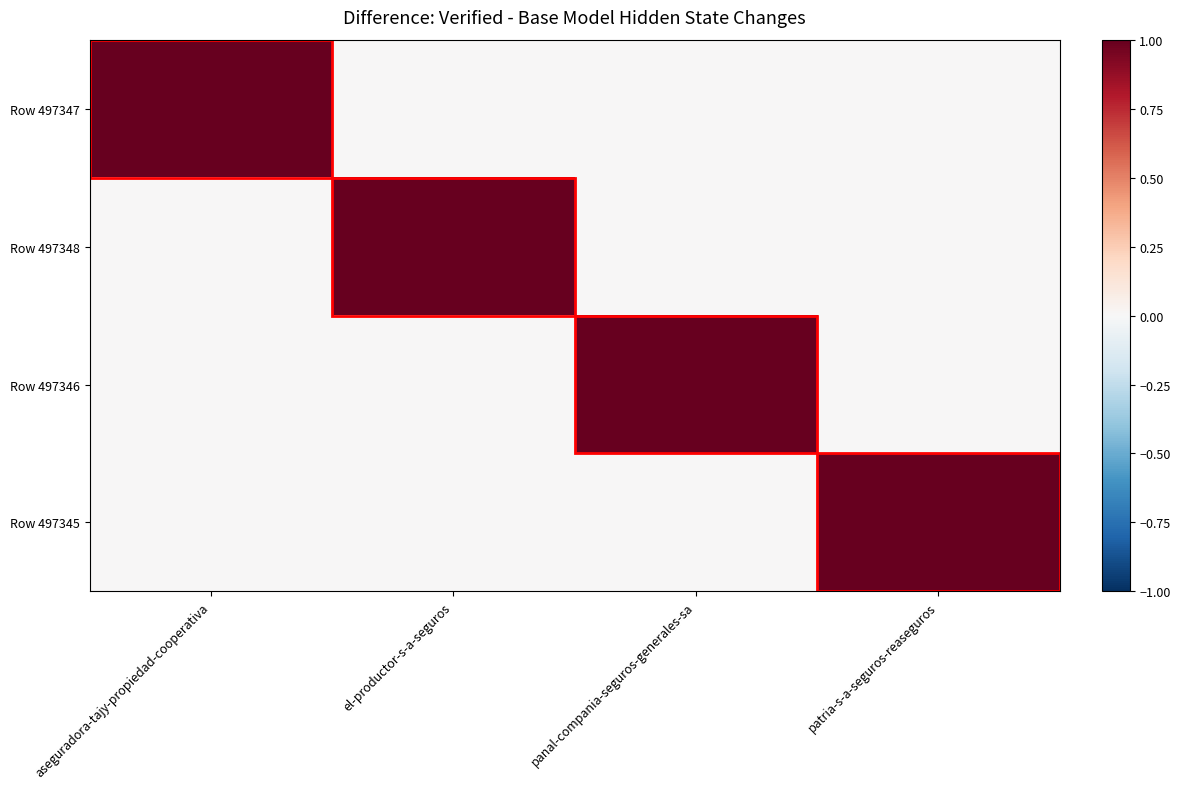

At which category is the sum across all series the highest?

aseguradora-tajy-propiedad-cooperativa